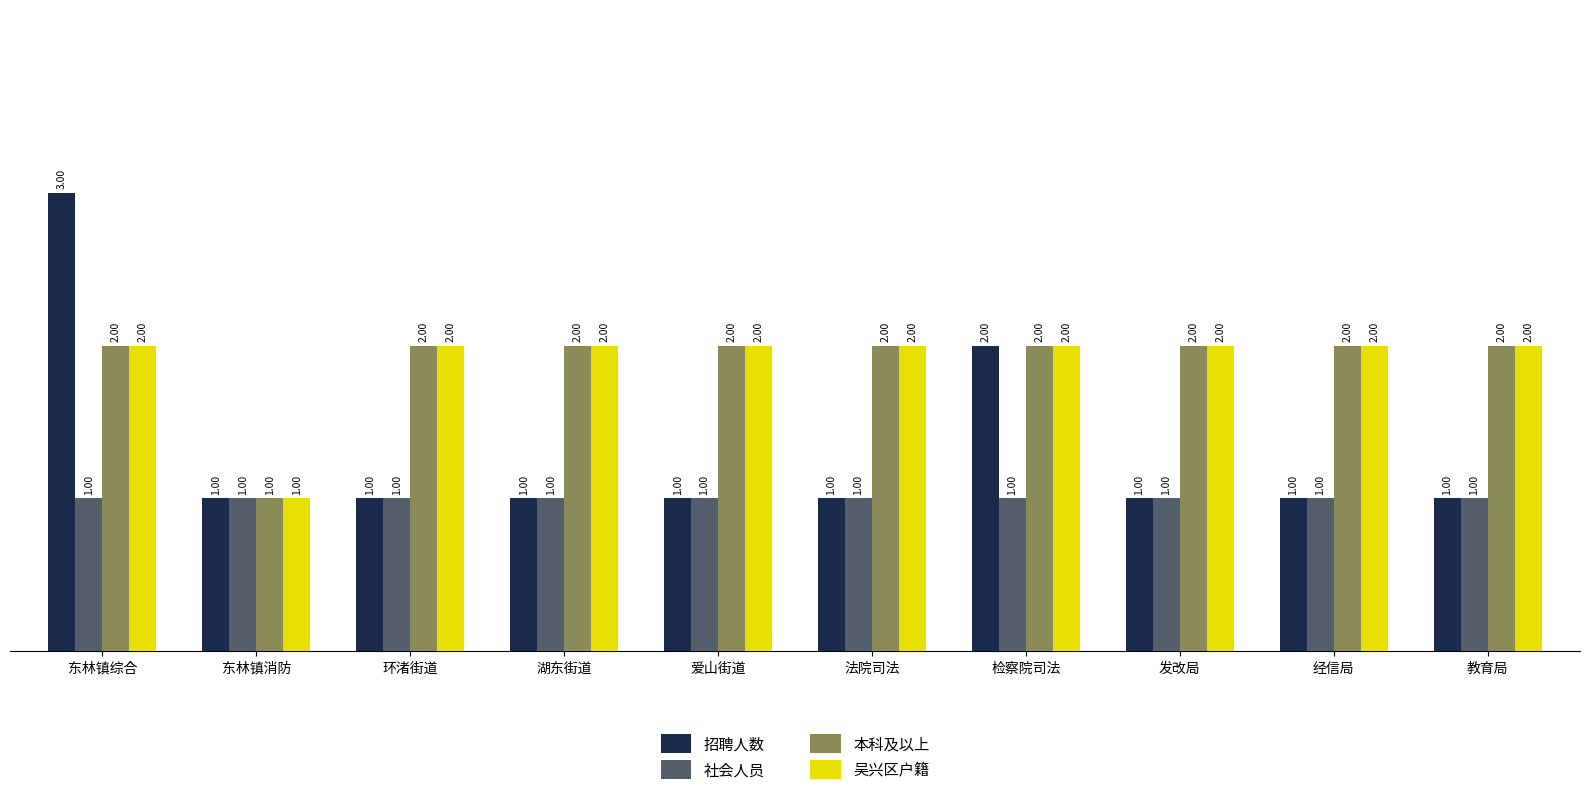

Which series has the widest spread of values?

招聘人数